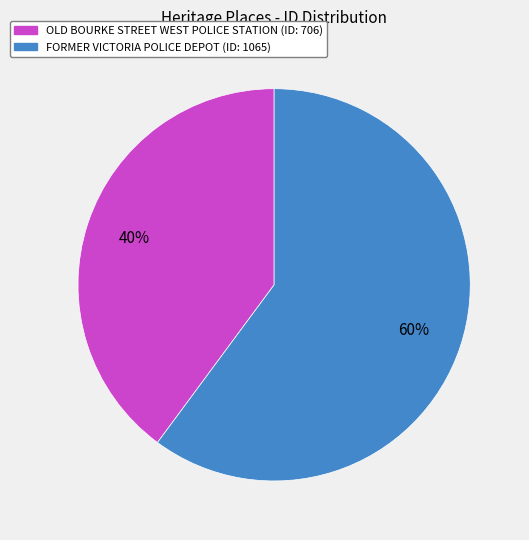

To the nearest percent, what portion does OLD BOURKE STREET WEST POLICE STATION represent?

40%